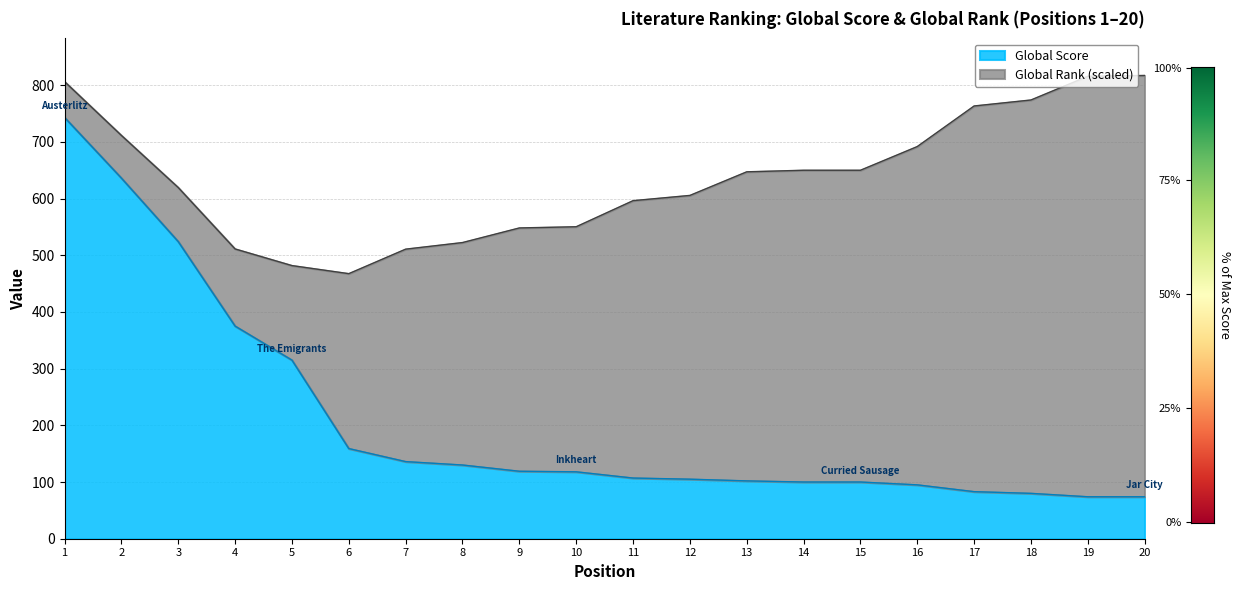

What is the lowest value of the Global Score series?

74.0